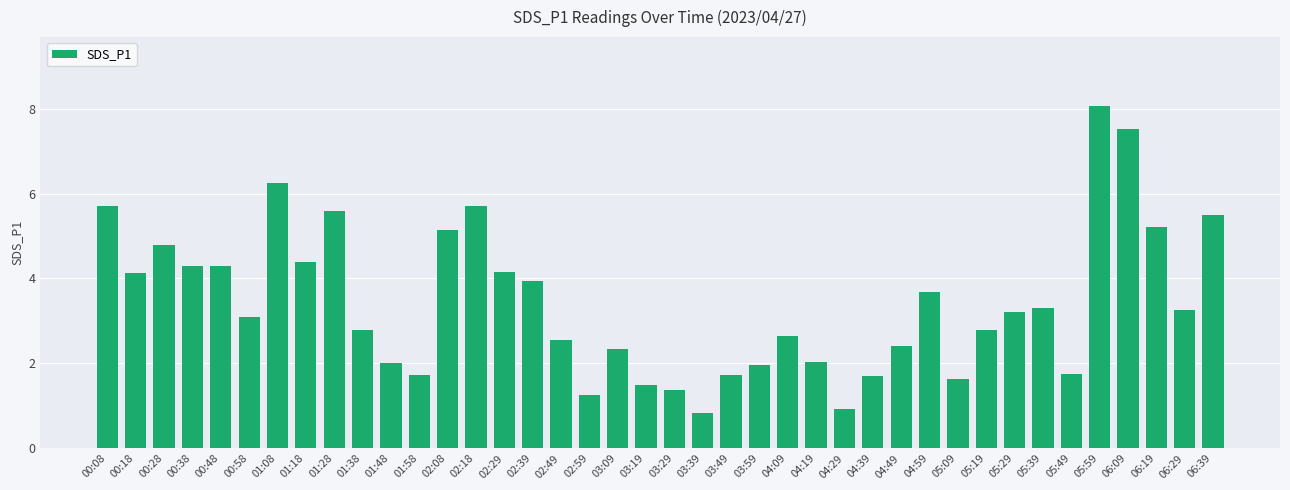

At which category does the chart reach its peak across all series?

05:59